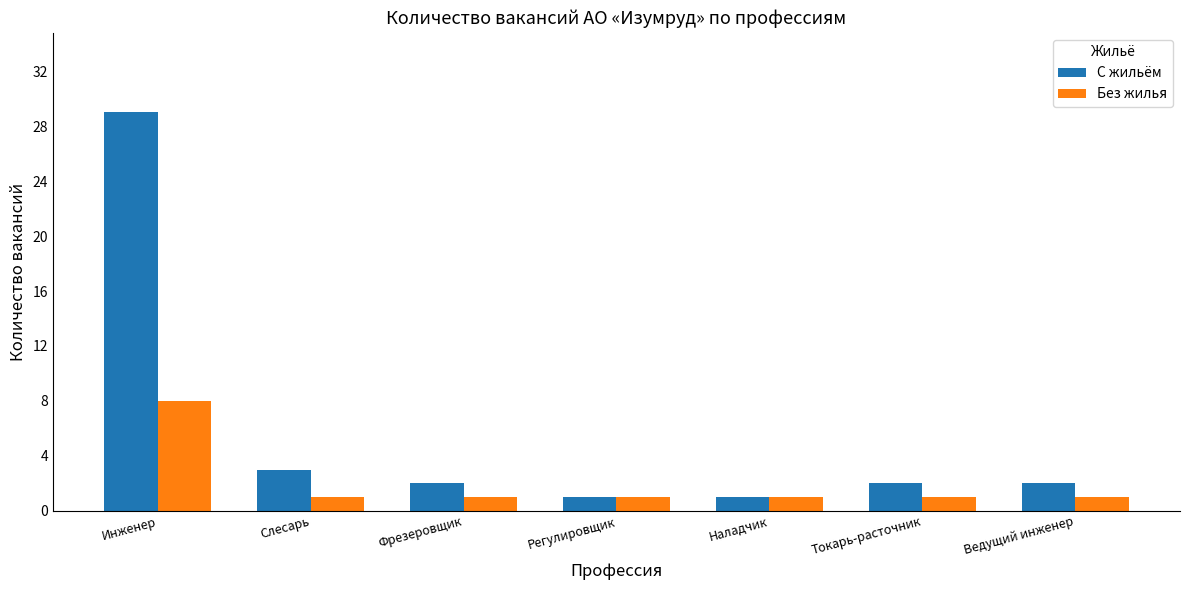

What are all the series names shown in the legend?

С жильём, Без жилья